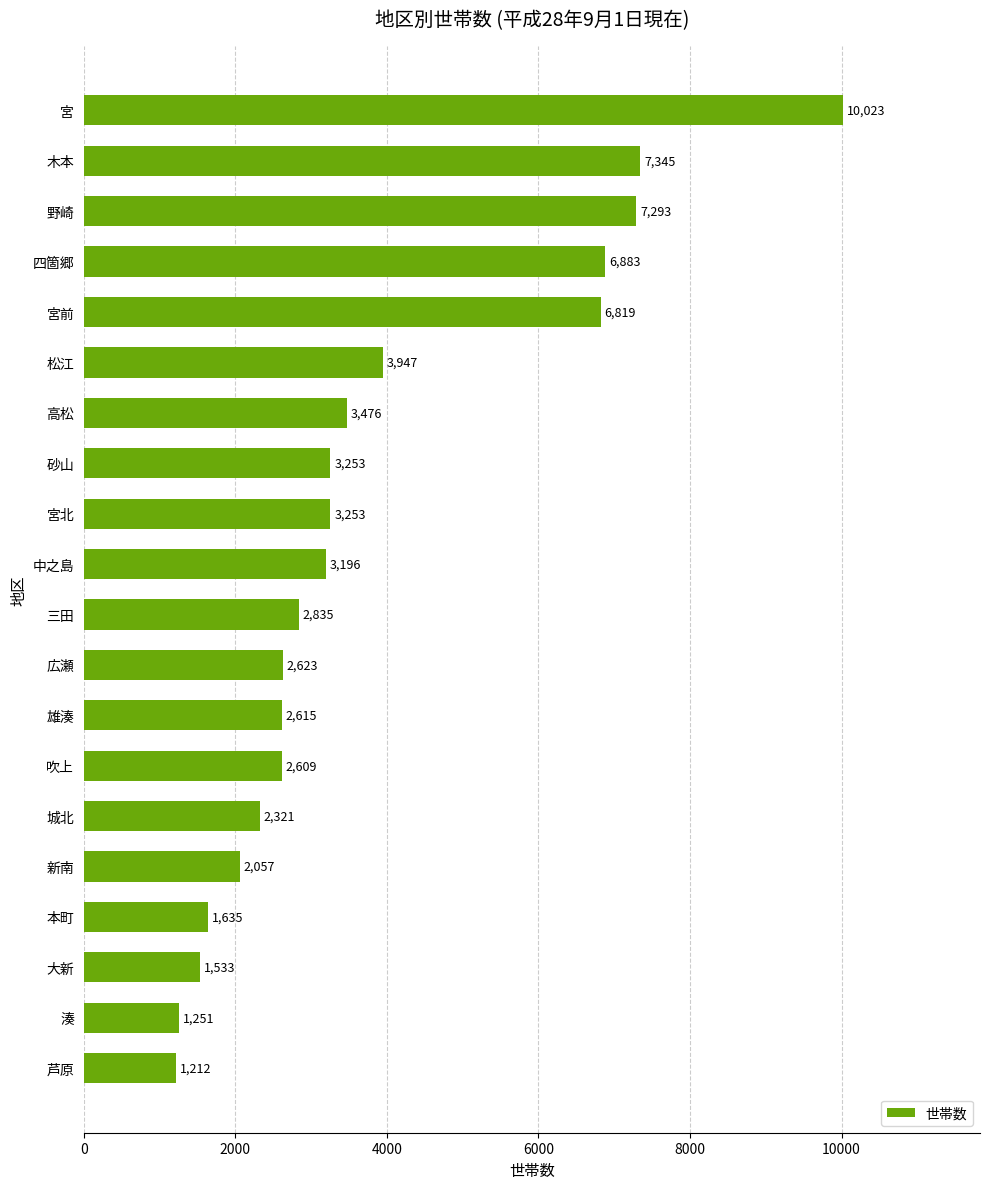

The chart shows a value of 1150 at 砂山. True or false?

False